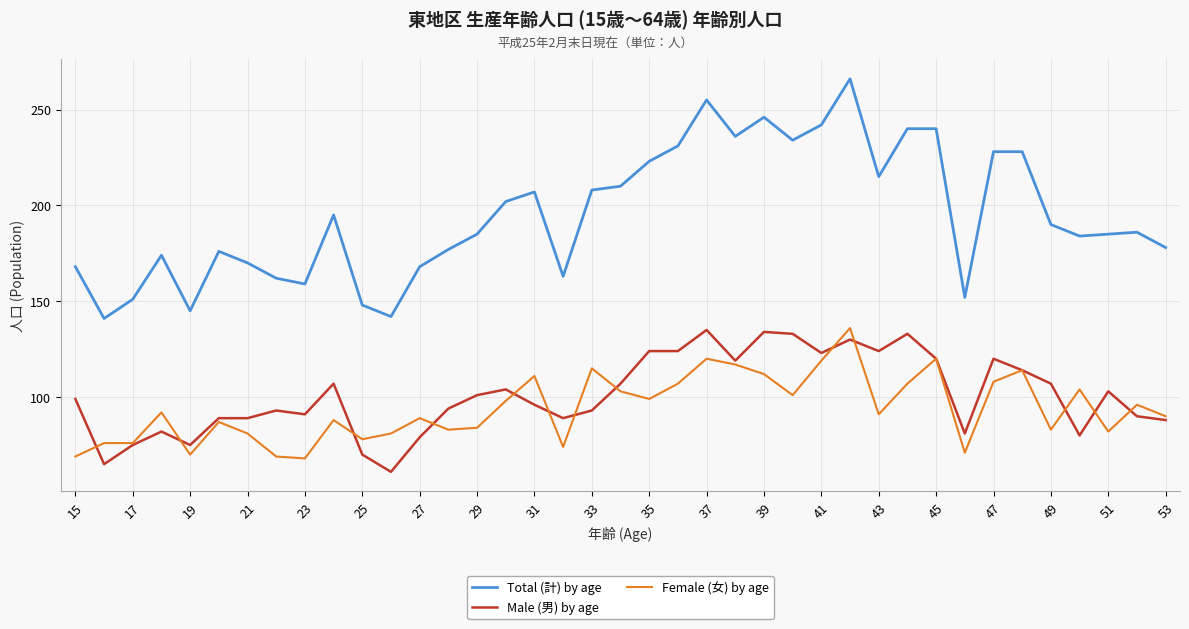

Which series has the largest total across all categories?

Total (計) by age